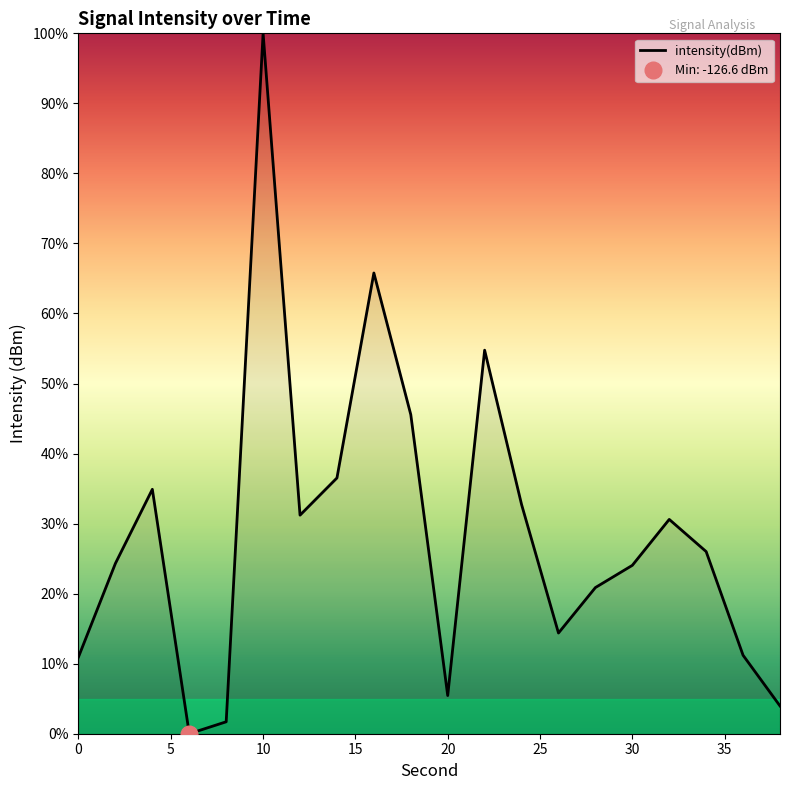

At which category does the data reach its first local valley?

6